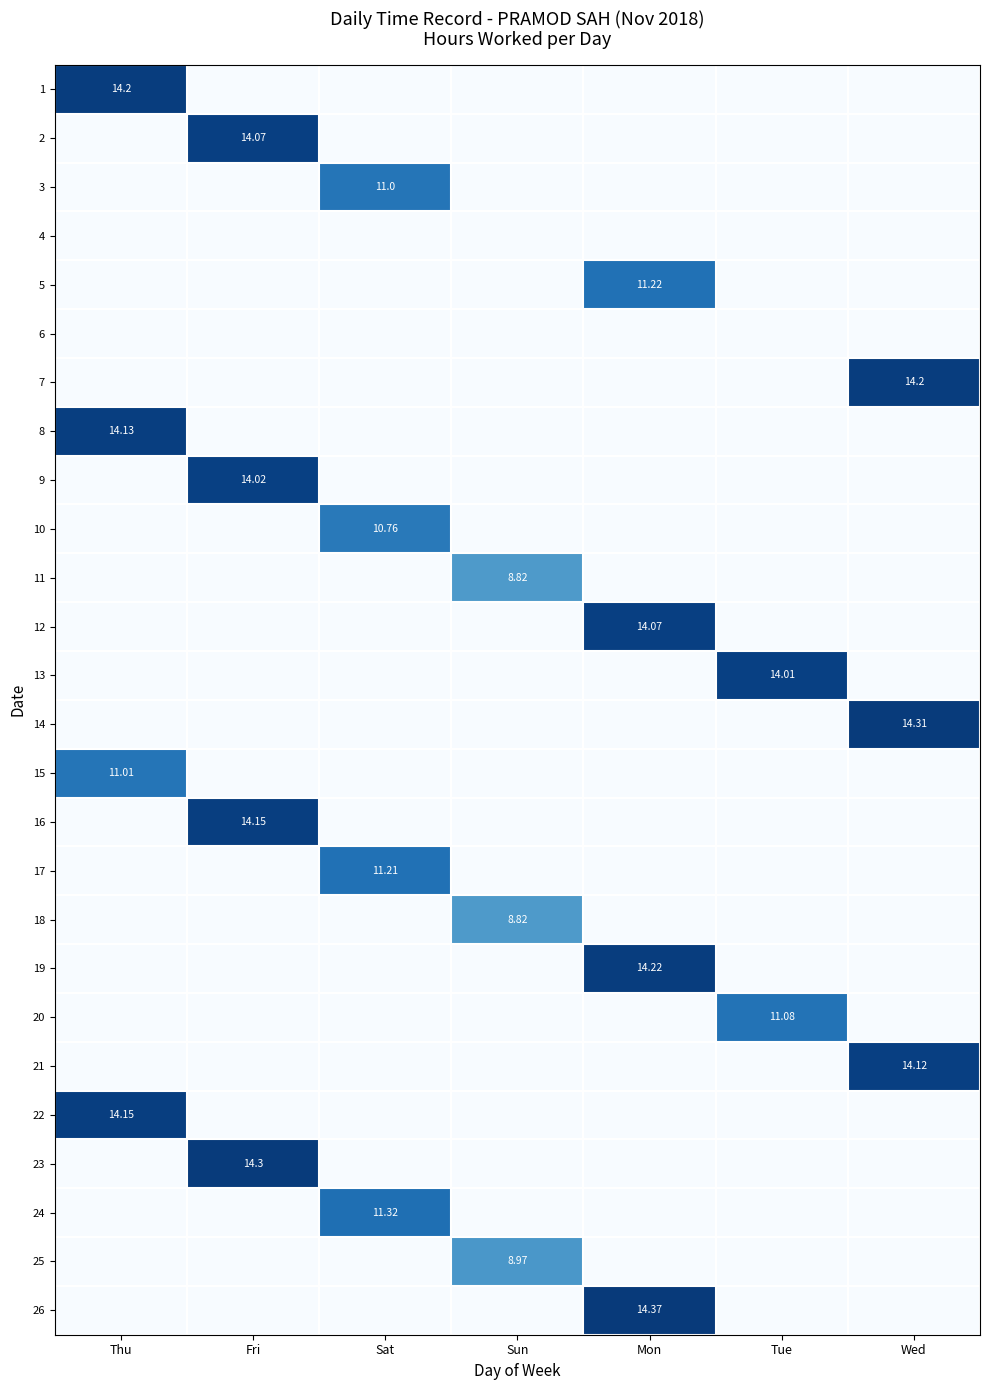

What is the difference between the maximum and minimum values in the 16 series?

14.2